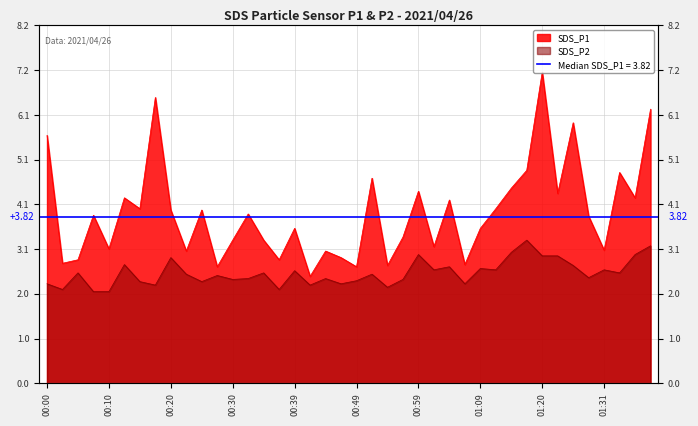

List the series in order of their overall mean, highest first.

SDS_P1, SDS_P2